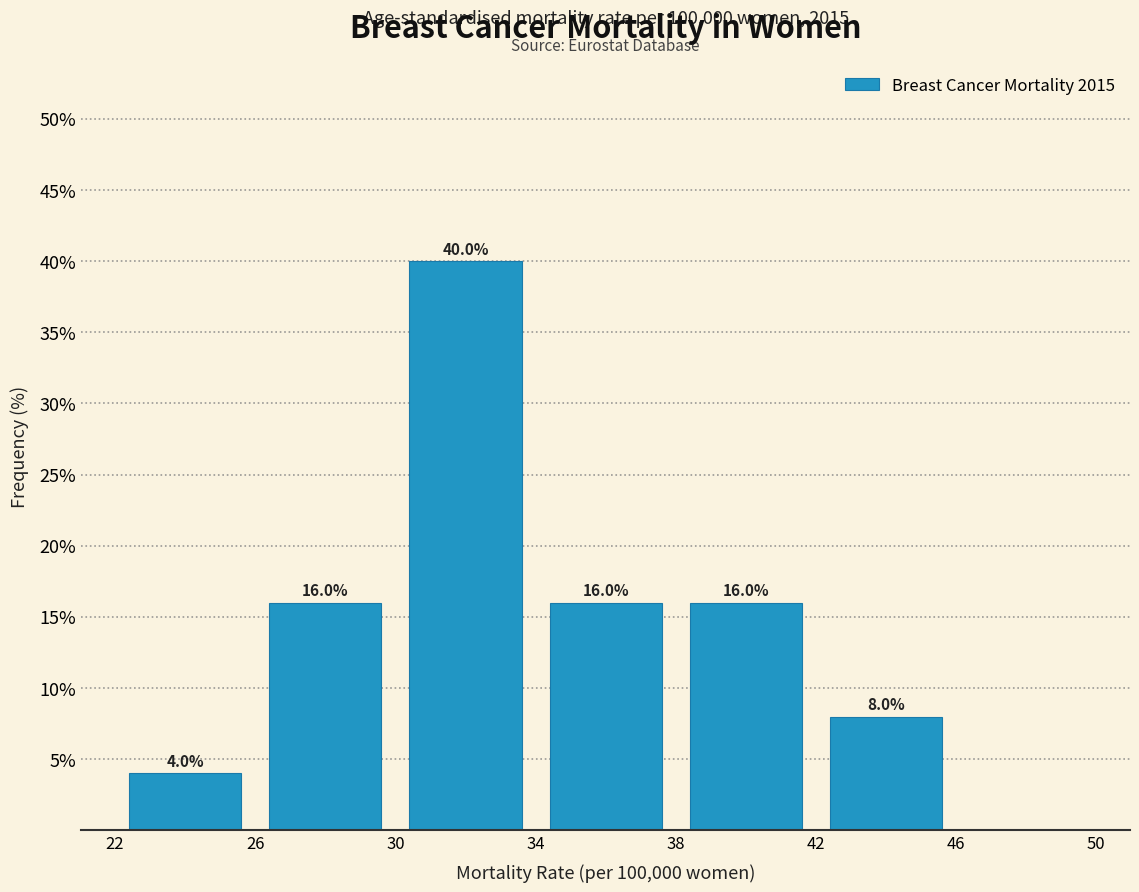

Over which range of the x-axis is the bar tallest?

30 to 34